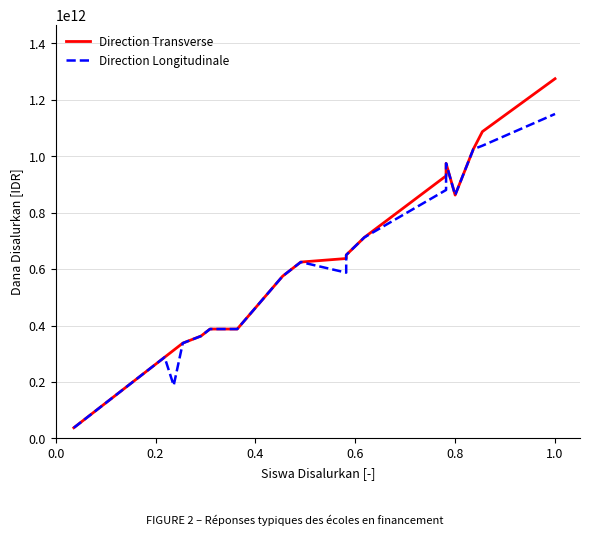

How many data points in Direction Longitudinale are above 587500000000?

9